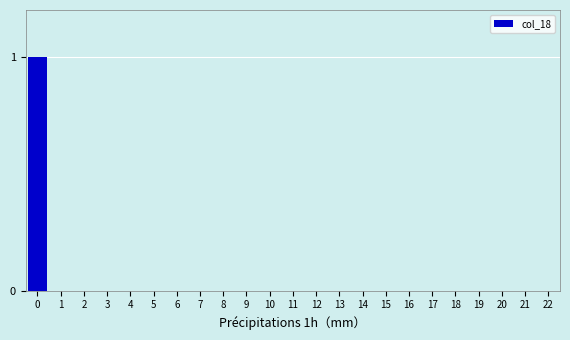

Reading right to left, list all the values displayed in this chart.

22=0	21=0	20=0	19=0	18=0	17=0	16=0	15=0	14=0	13=0	12=0	11=0	10=0	9=0	8=0	7=0	6=0	5=0	4=0	3=0	2=0	1=0	0=1